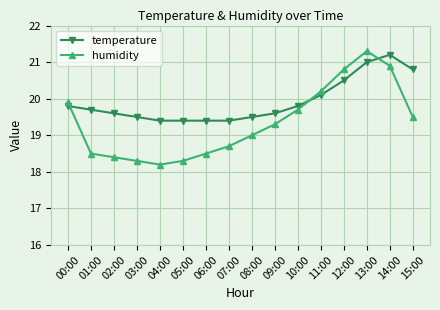

At which category is the sum across all series the highest?

13:00